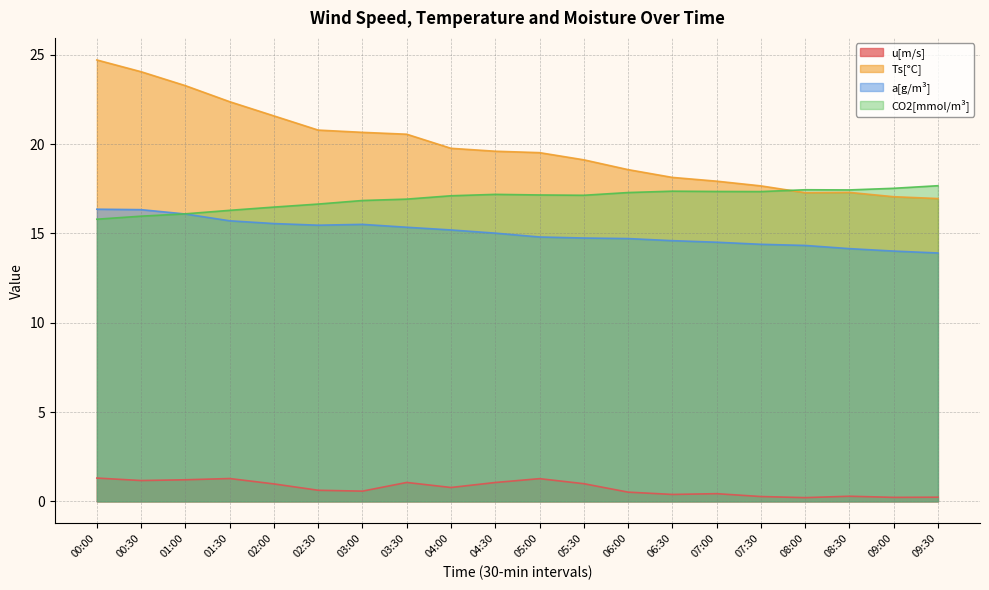

In a[g/m³], how many points are lower than both neighbors (excluding endpoints)?

1